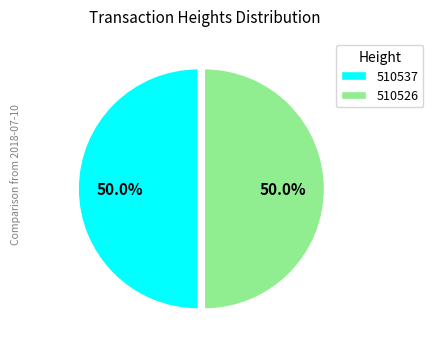

Is it true that 510526 is 50% of the pie?

True